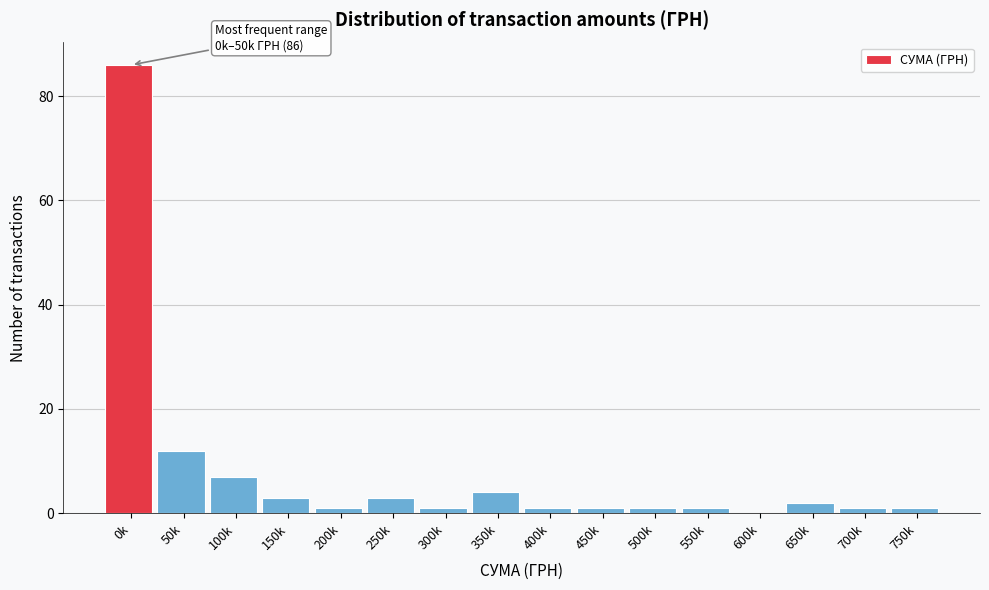

Reading left to right, transcribe all the data shown in this chart.

0k=86	50k=12	100k=7	150k=3	200k=1	250k=3	300k=1	350k=4	400k=1	450k=1	500k=1	550k=1	600k=0	650k=2	700k=1	750k=1